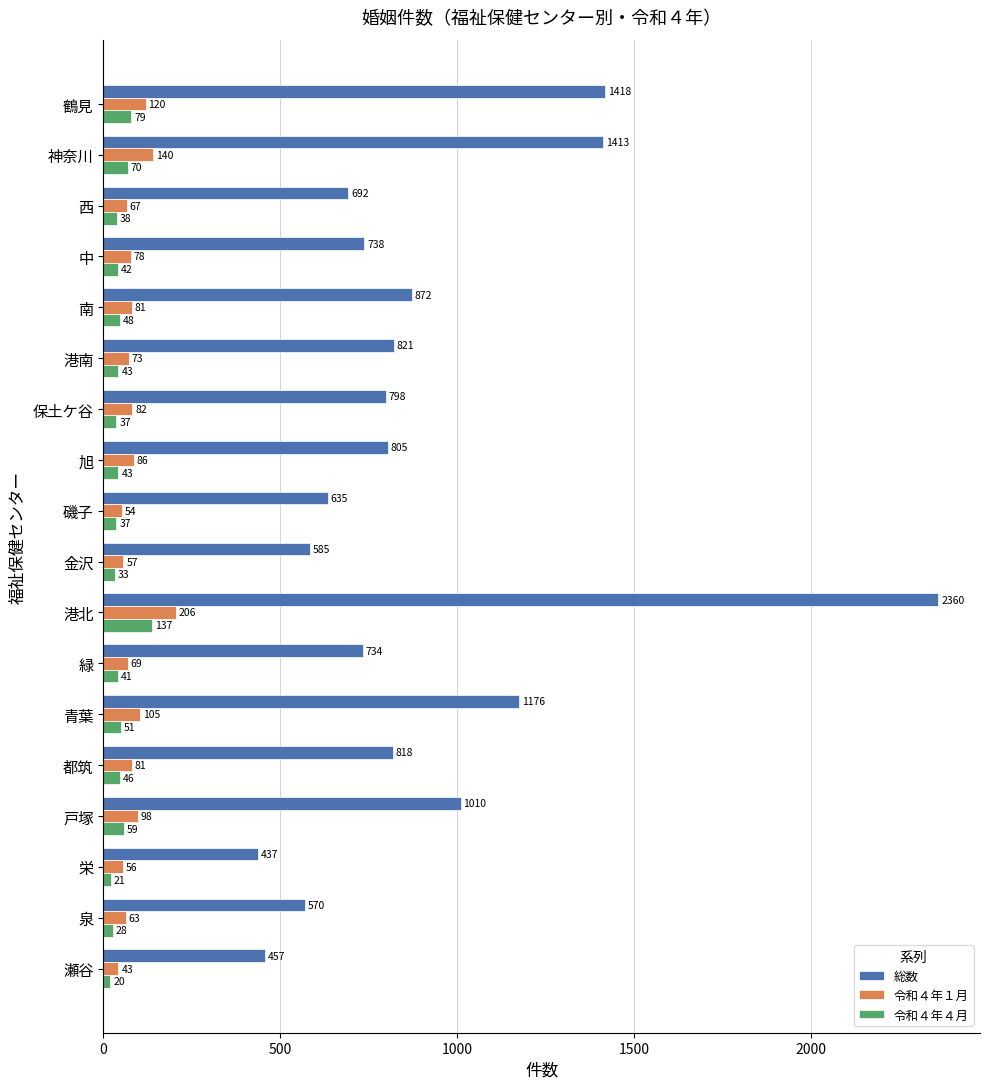

Rank the series by their maximum value, from lowest to highest.

令和４年４月, 令和４年１月, 総数